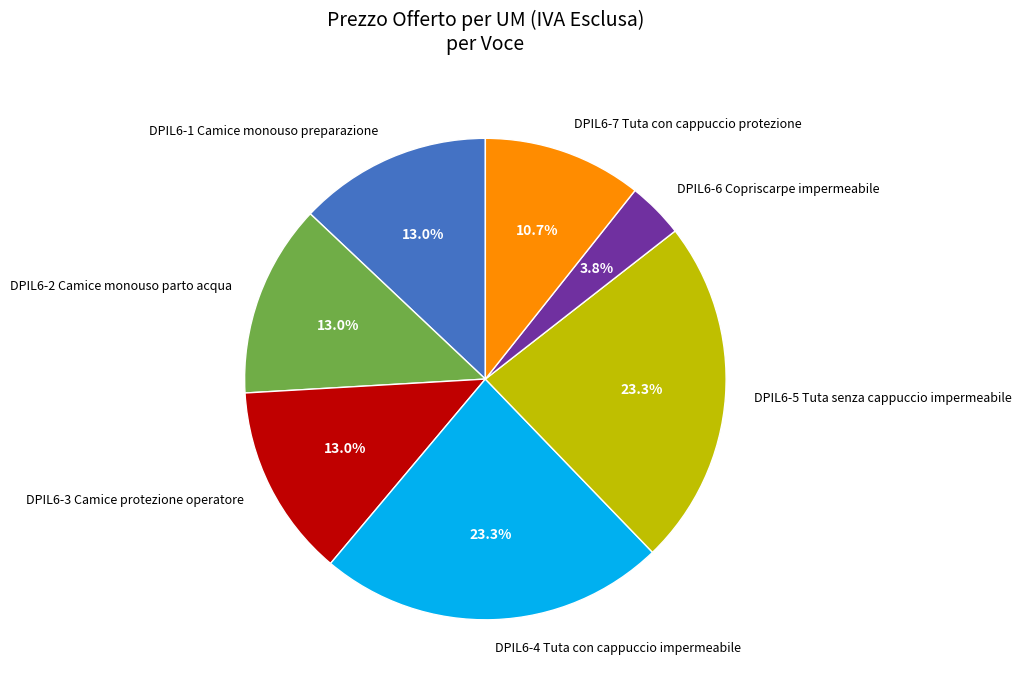

What is the ratio of the value at DPIL6-1 Camice monouso preparazione to the value at DPIL6-2 Camice monouso parto acqua?

1.0